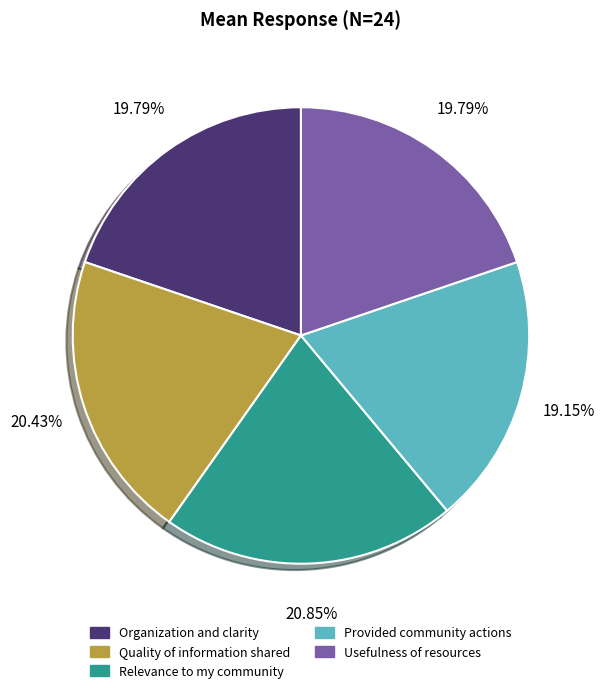

To the nearest percent, what percentage of the pie is Quality of information shared?

20%